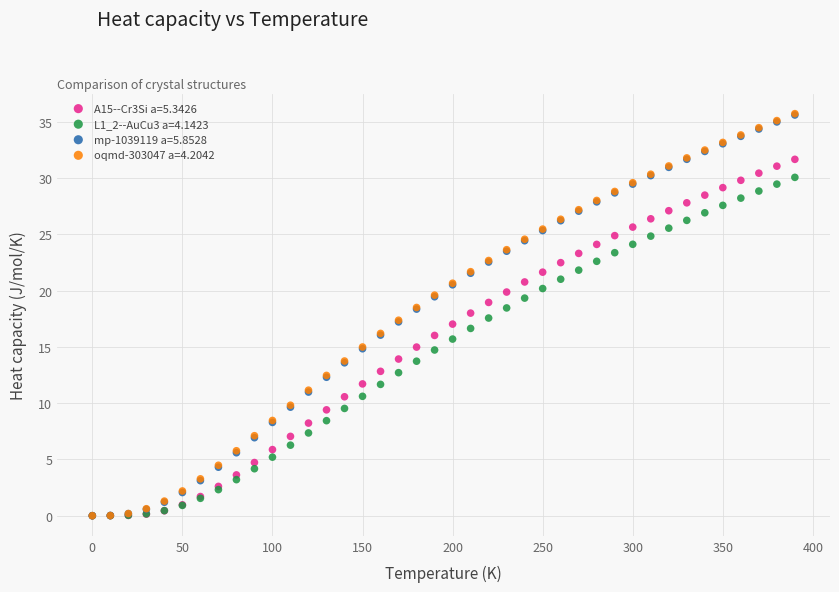

What are all the series names shown in the legend?

A15--Cr3Si a=5.3426, L1_2--AuCu3 a=4.1423, mp-1039119 a=5.8528, oqmd-303047 a=4.2042